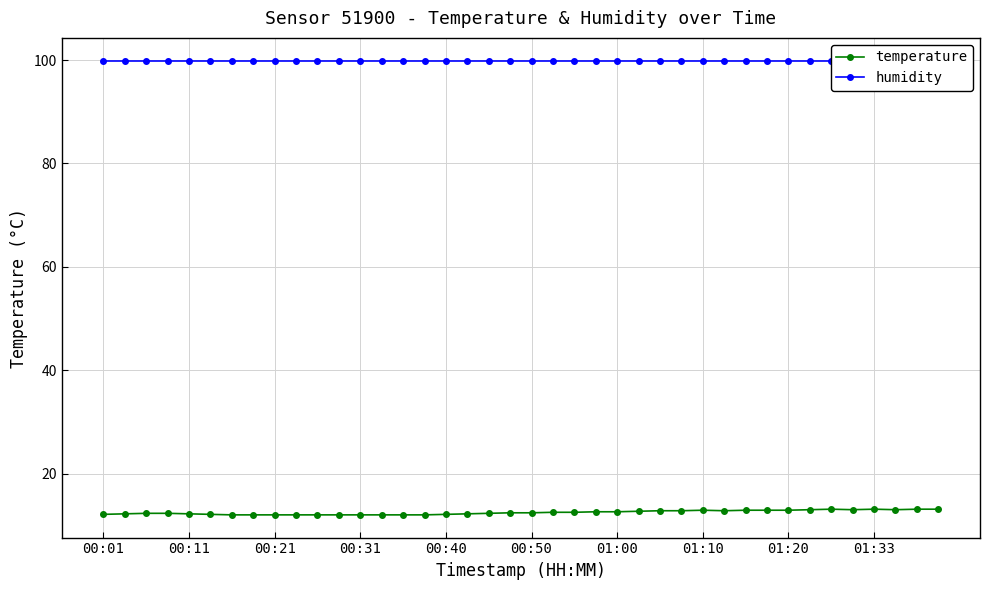

True or false: temperature has more than 1 interior local peaks.

True